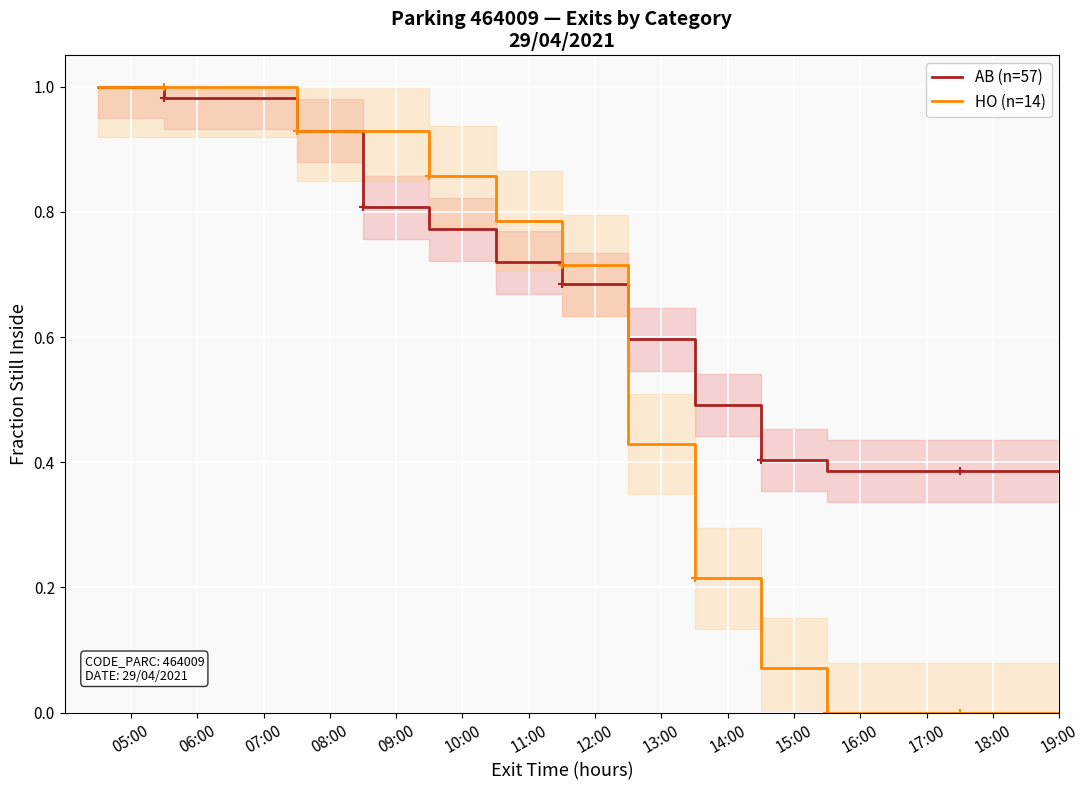

Where is AB (n=57) nearest to the value 0?

16:00